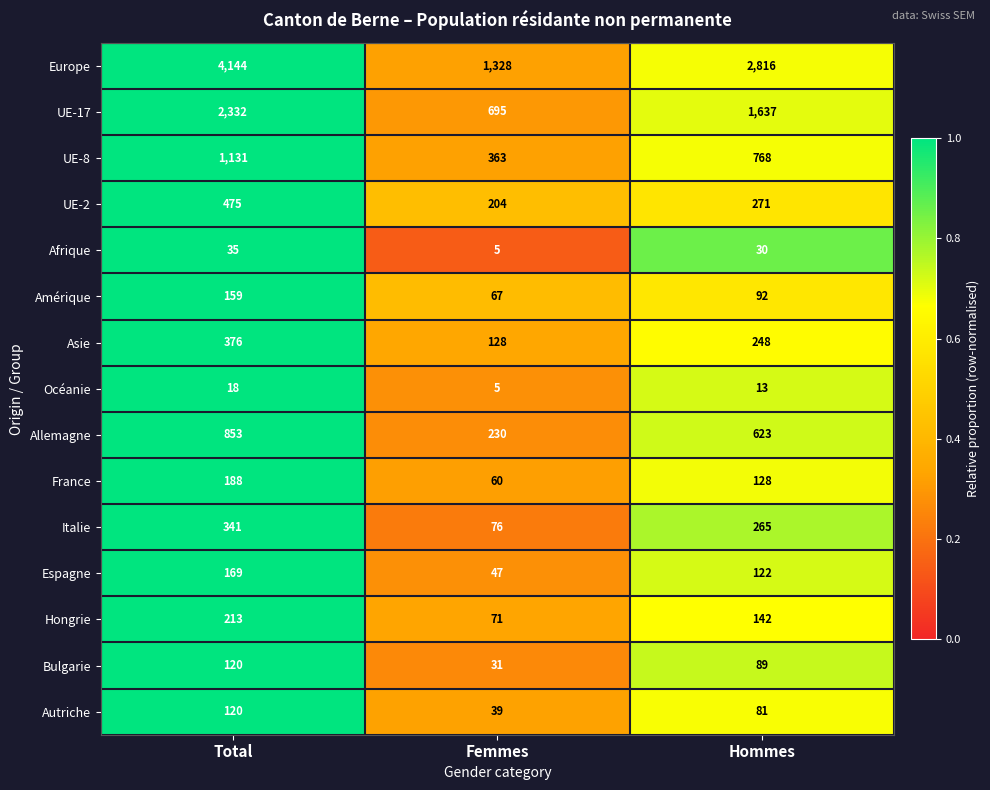

The UE-17 series shows 695 at Femmes. True or false?

True